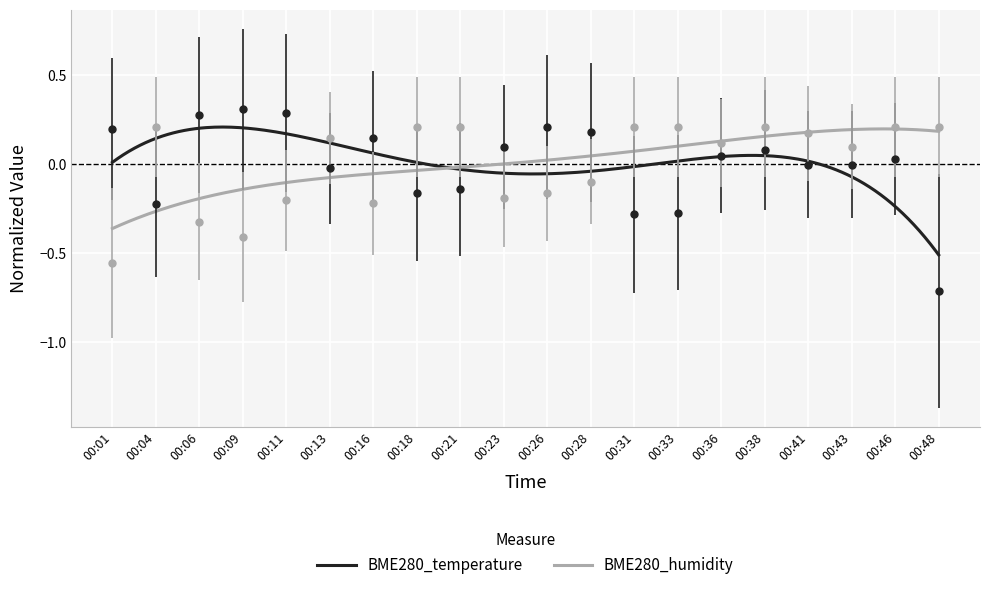

At which category does BME280_humidity reach its first local peak?

00:04